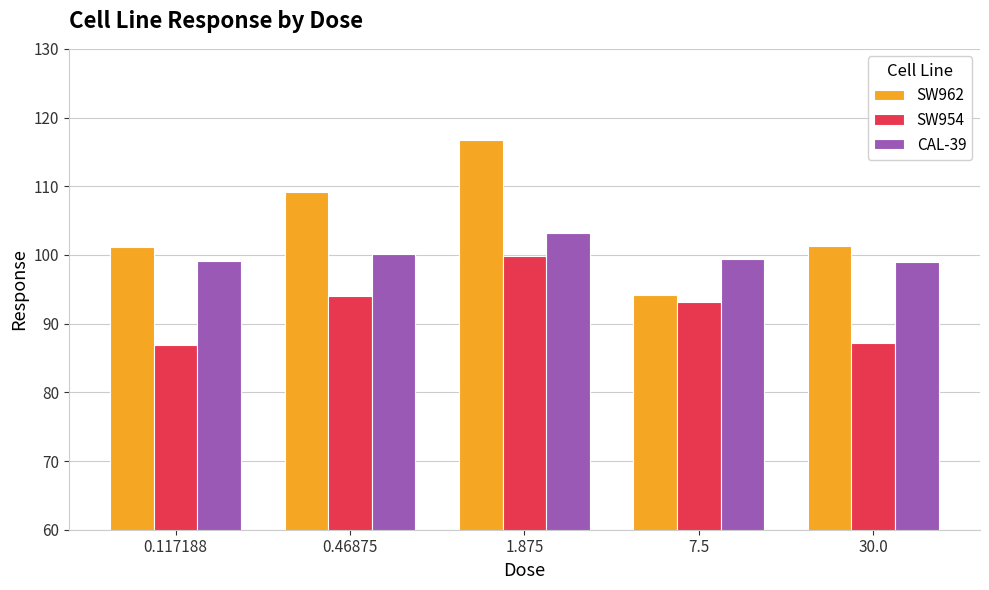

What value does the SW954 series have at 7.5?

93.2